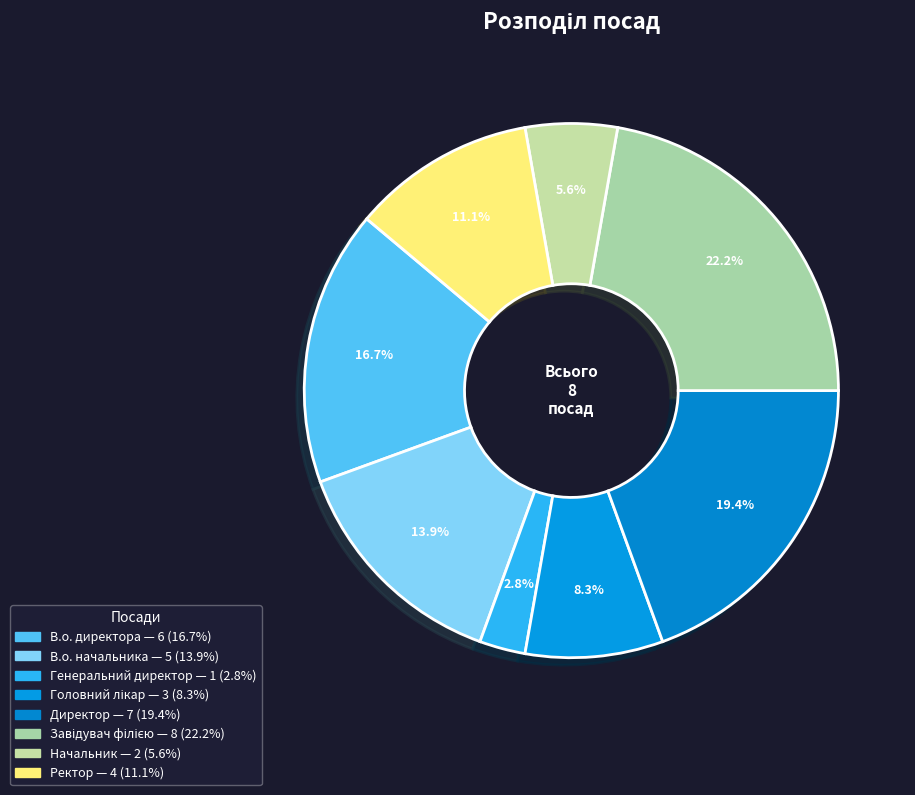

Is it true that Головний лікар is 2% of the pie?

False